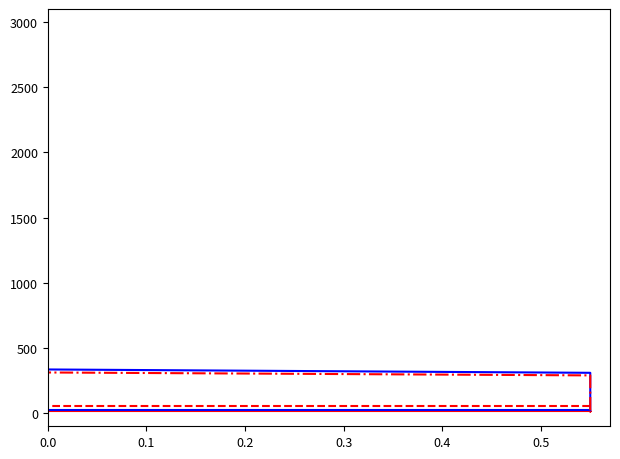

What is the difference between the maximum and minimum values in the air_temperature series?

2.3